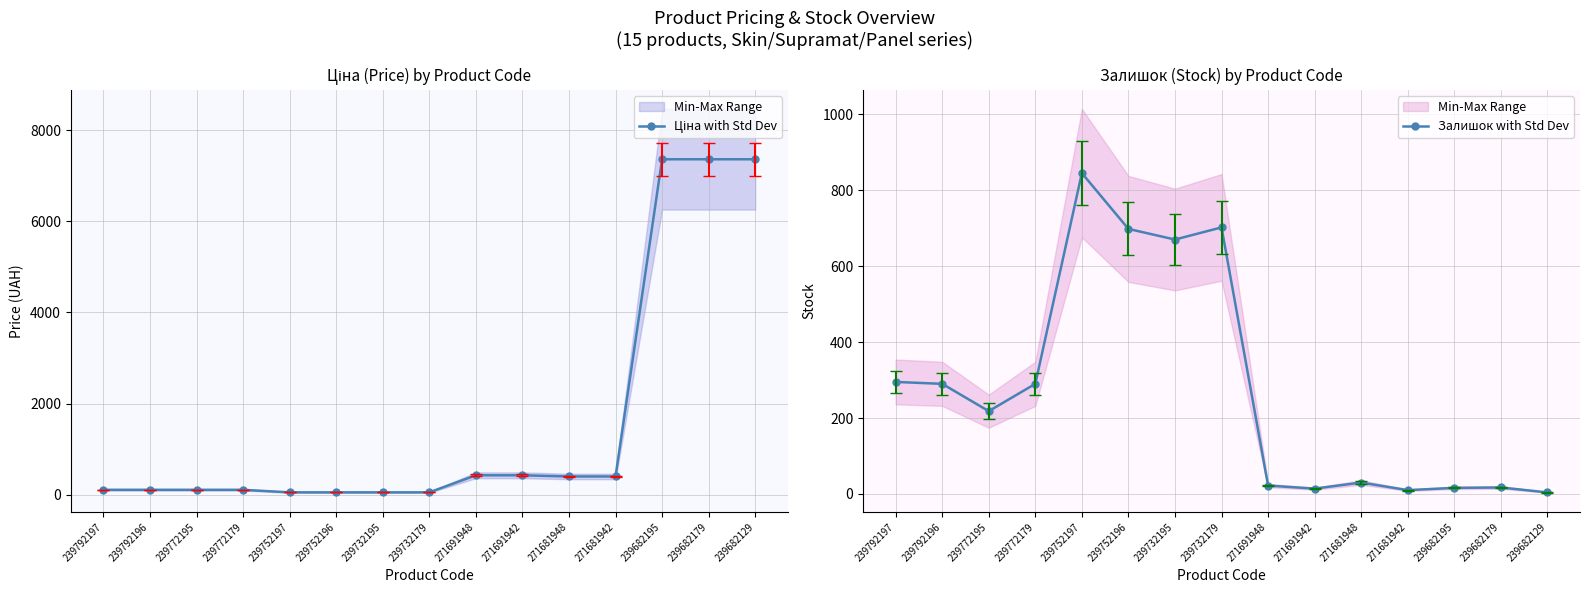

Reading left to right, extract all data points from this chart.

Ціна with Std Dev: 239792197=110.5	239792196=110.5	239772195=110.5	239772179=110.5	239752197=55.3	239752196=55.3	239732195=55.3	239732179=55.3	271691948=429.3	271691942=429.3	271681948=403.6	271681942=403.6	239682195=7360.2	239682179=7360.2	239682129=7360.2
Залишок with Std Dev: 239792197=295.0	239792196=290.0	239772195=218.0	239772179=290.0	239752197=845.0	239752196=698.0	239732195=670.0	239732179=702.0	271691948=22.0	271691942=14.0	271681948=30.0	271681942=10.0	239682195=16.0	239682179=17.0	239682129=4.0